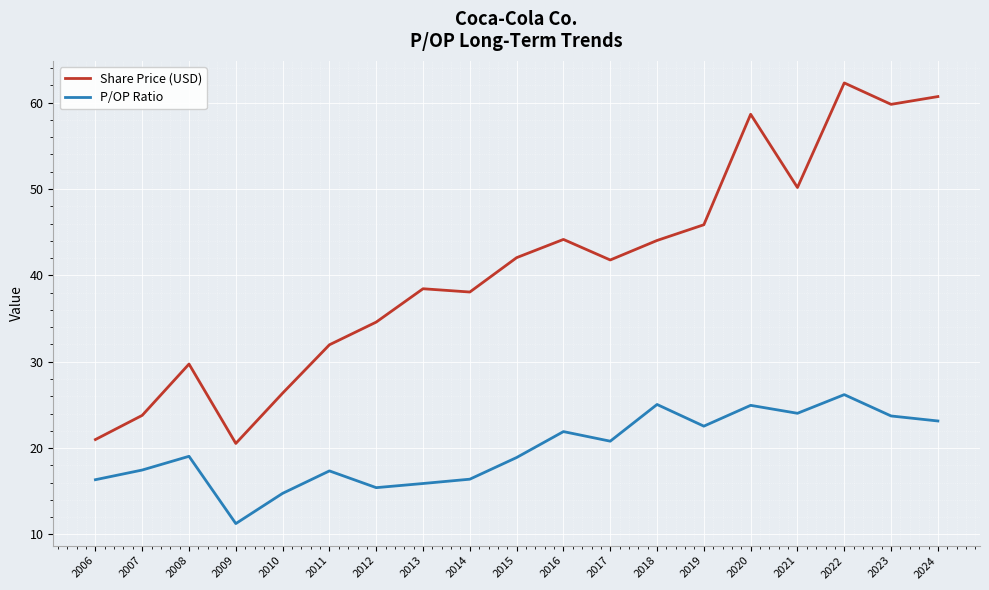

Which series has the largest range (max minus min)?

Share Price (USD)